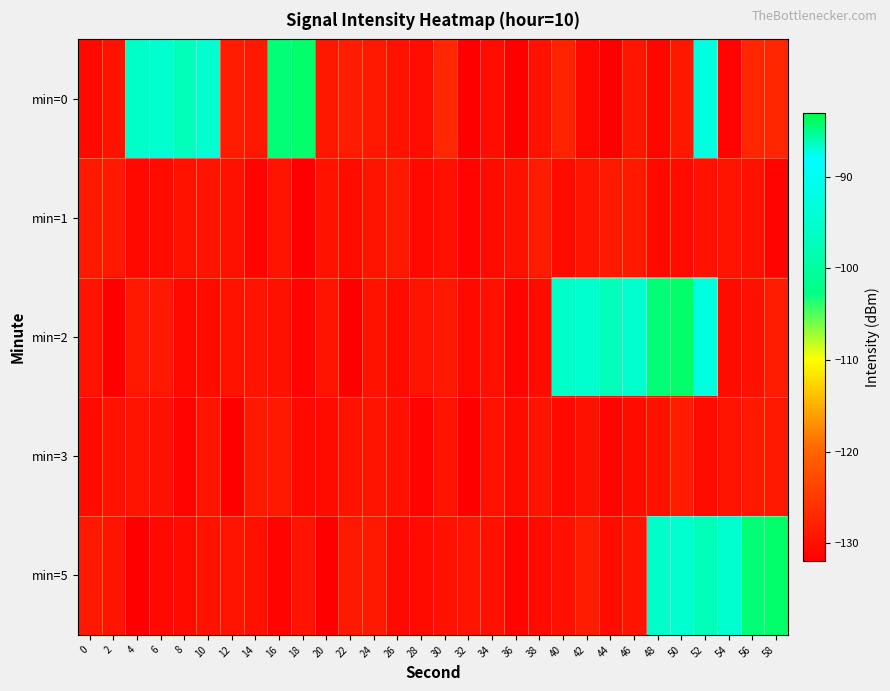

Which has a higher value, 48 or 32?

48